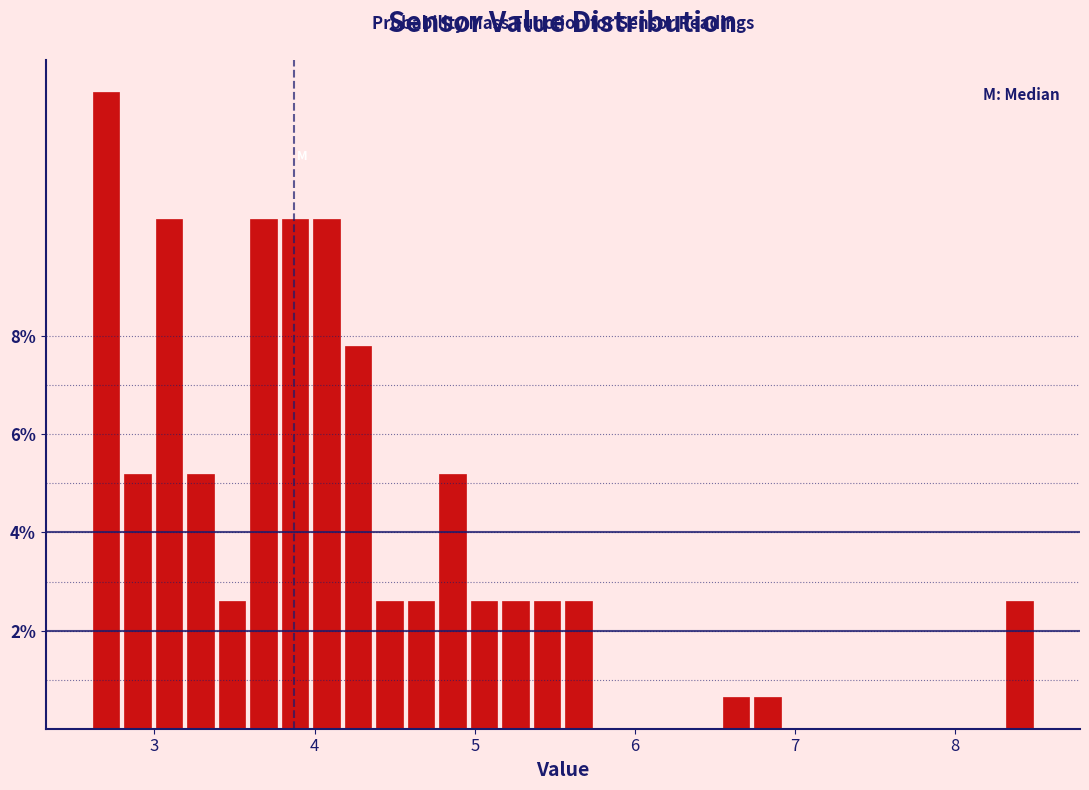

Around what value on the x-axis is the tallest bar? Give the approximate position of its centre, as read against the axis.

2.7